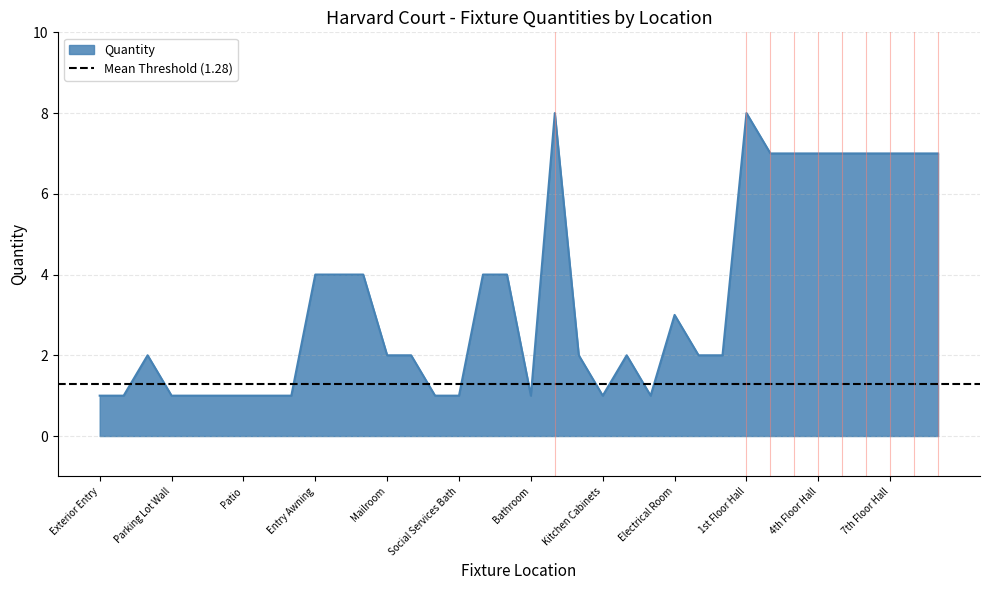

Between Mailroom and Parking Lot (pole), which is larger?

Mailroom